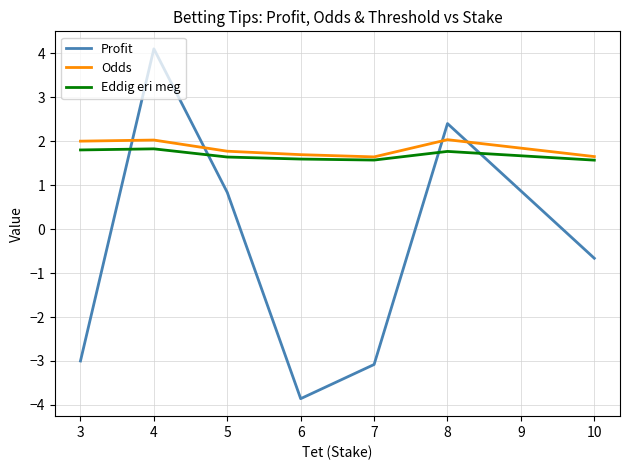

What is the spread (max minus min) of values at 5?

0.9